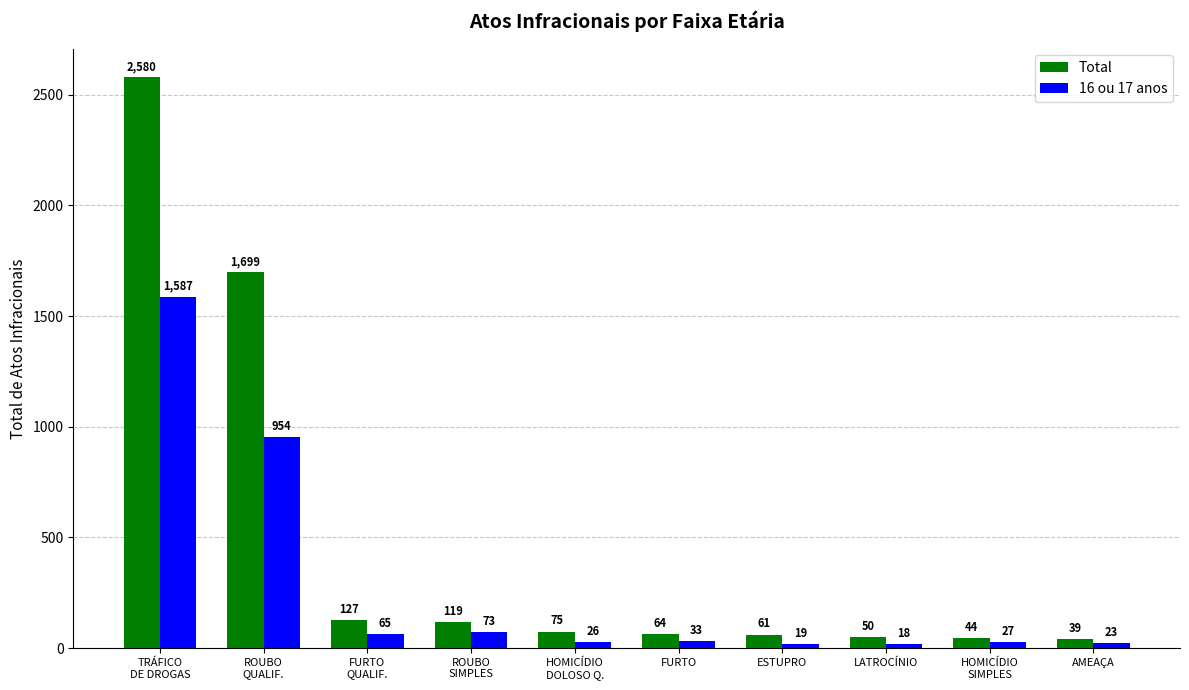

What is the sum of the 16 ou 17 anos values at HOMICÍDIO
DOLOSO Q. and HOMICÍDIO
SIMPLES?

53